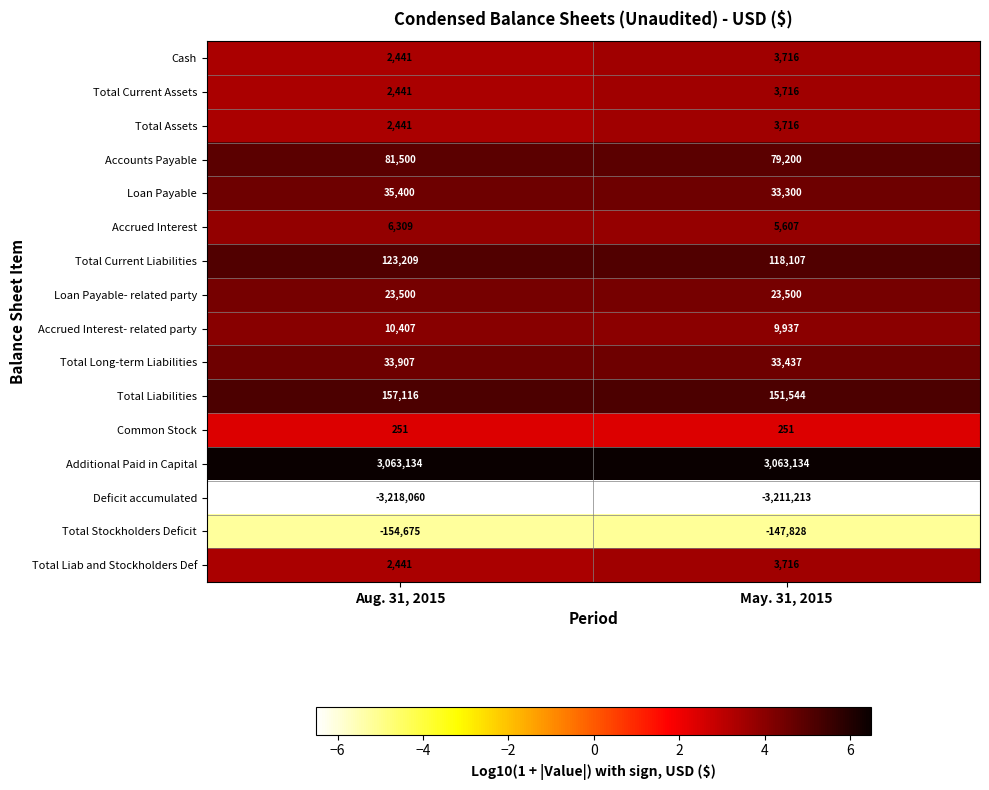

What is the average value of the Loan Payable- related party series?

23500